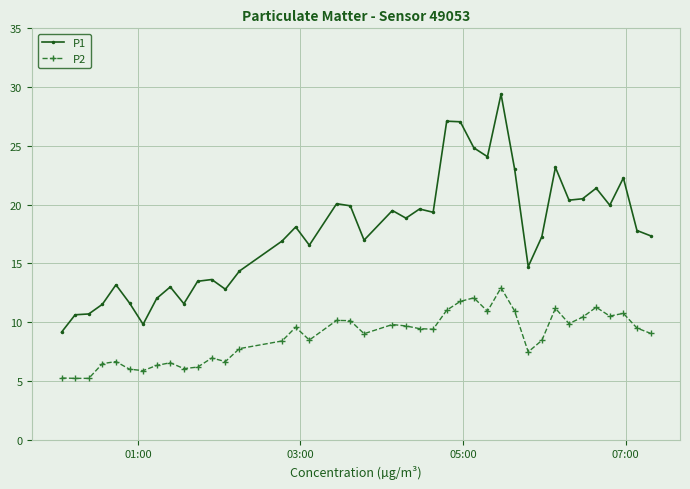

Which series has the widest spread of values?

P1